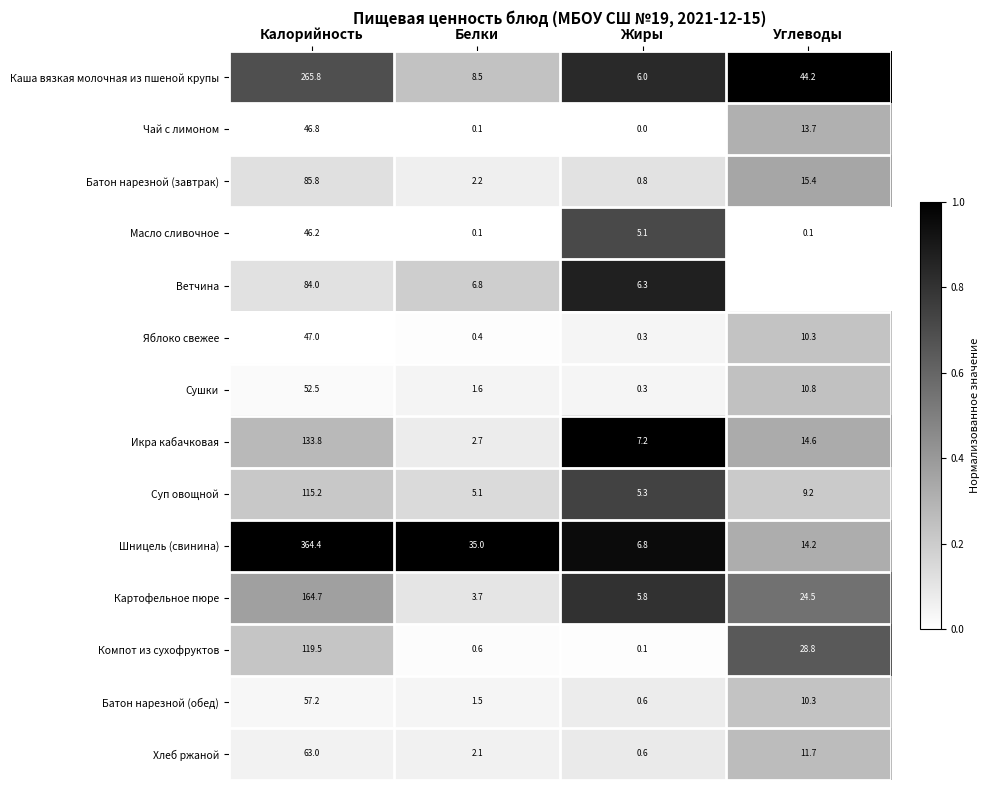

Is the value of Шницель (свинина) at Жиры greater than the value of Масло сливочное at Углеводы?

Yes